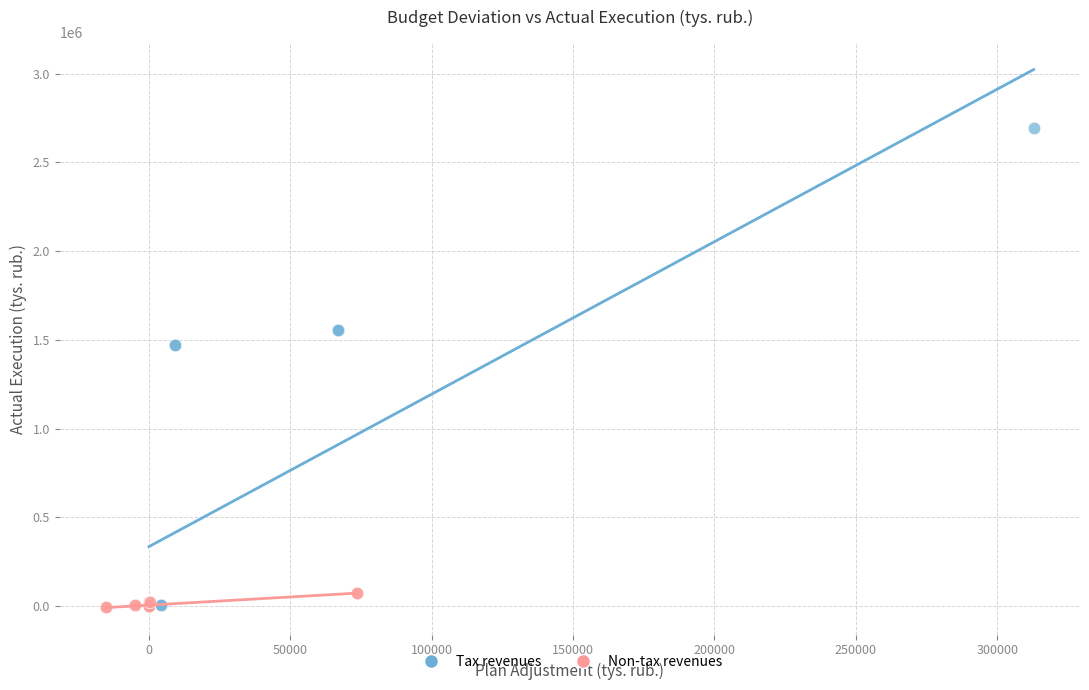

Which series contains the highest Y value?

Tax revenues